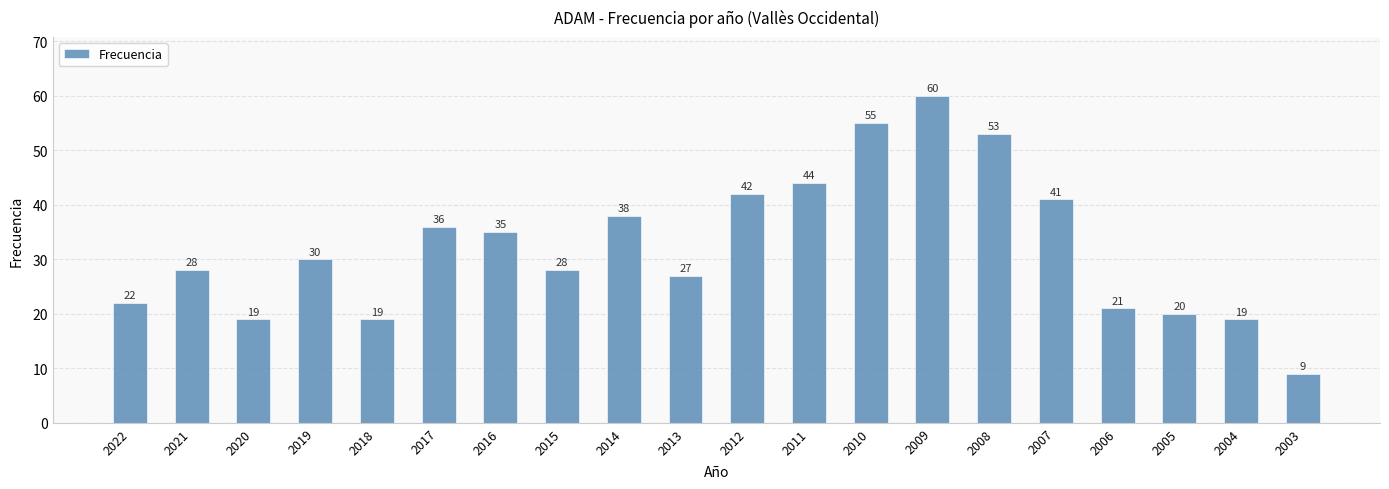

Reading right to left, what are all the values shown in this chart?

2003=9	2004=19	2005=20	2006=21	2007=41	2008=53	2009=60	2010=55	2011=44	2012=42	2013=27	2014=38	2015=28	2016=35	2017=36	2018=19	2019=30	2020=19	2021=28	2022=22